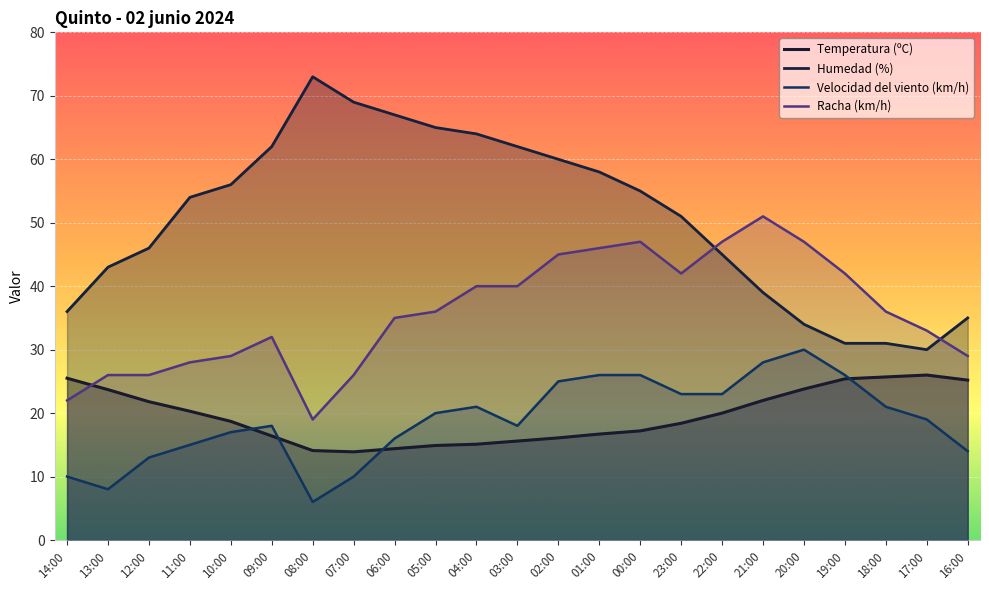

What is the value of the Velocidad del viento (km/h) point at the 20th from the left?

26.0